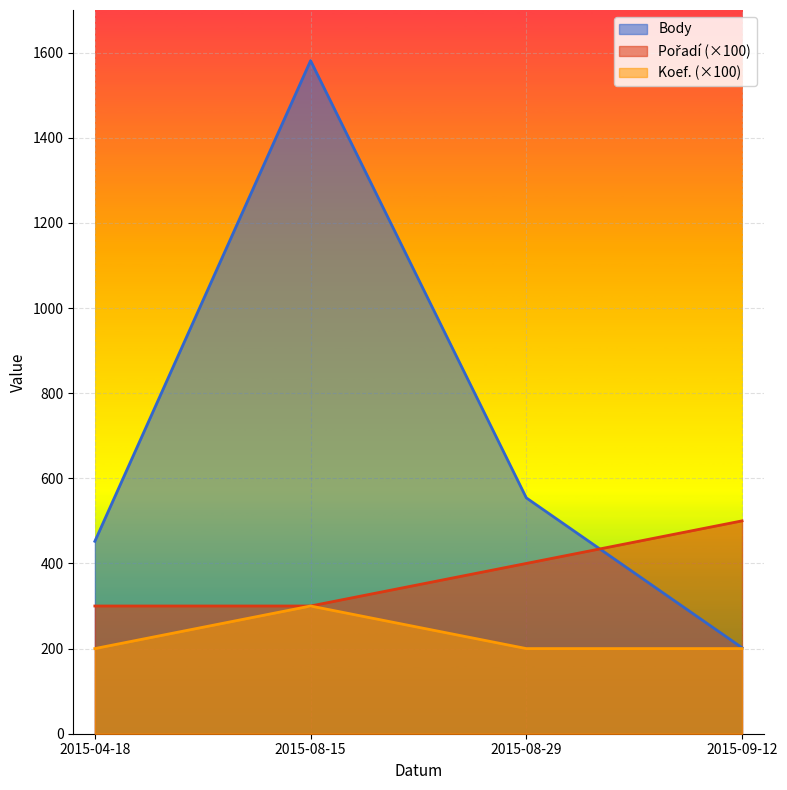

How many lines are shown in the chart?

3